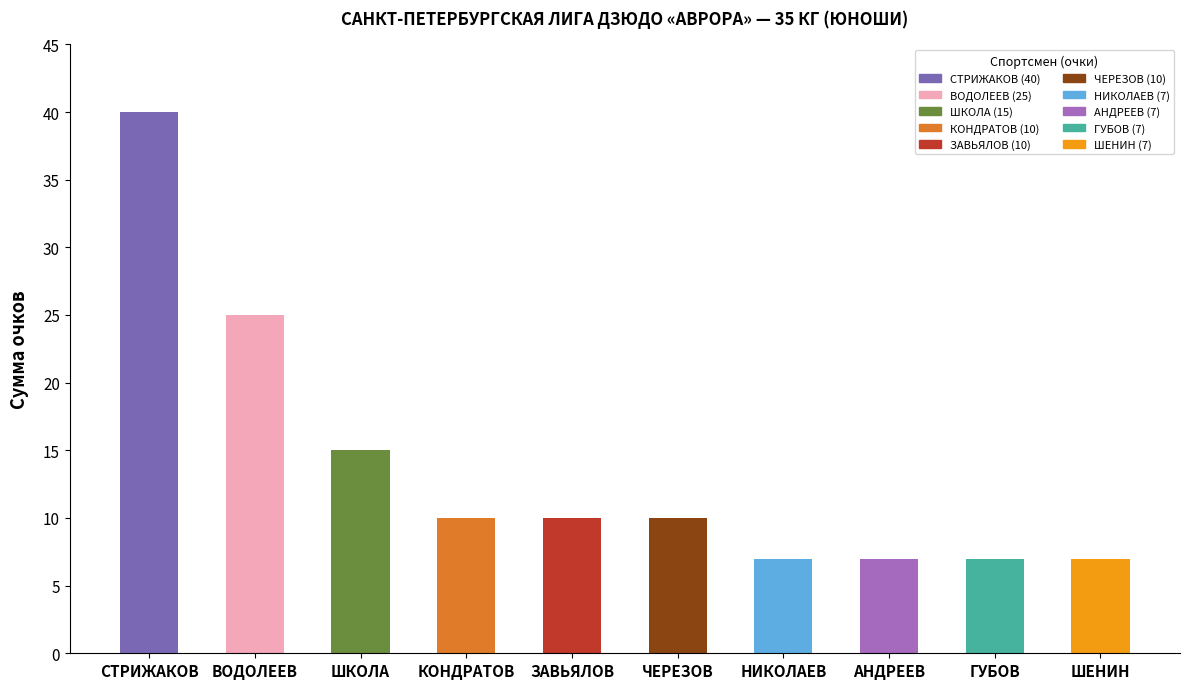

Count the number of categories in the chart.

10